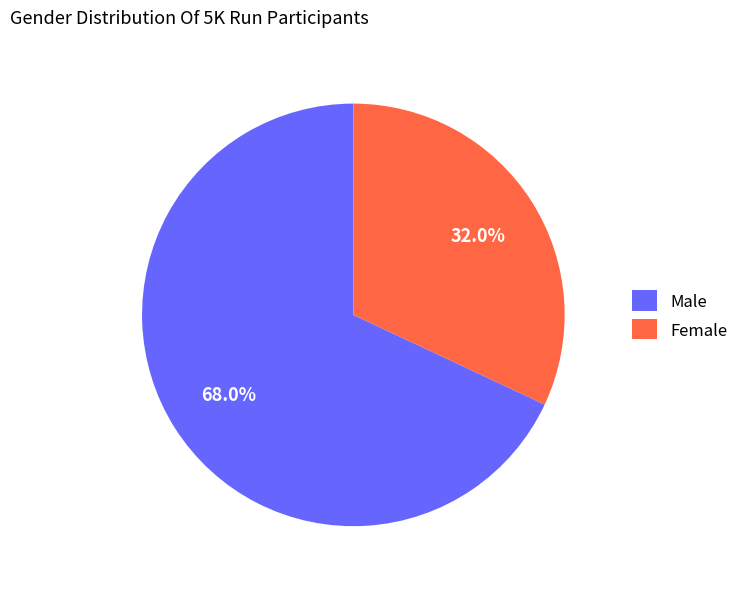

Is it true that Female is 32% of the pie?

True